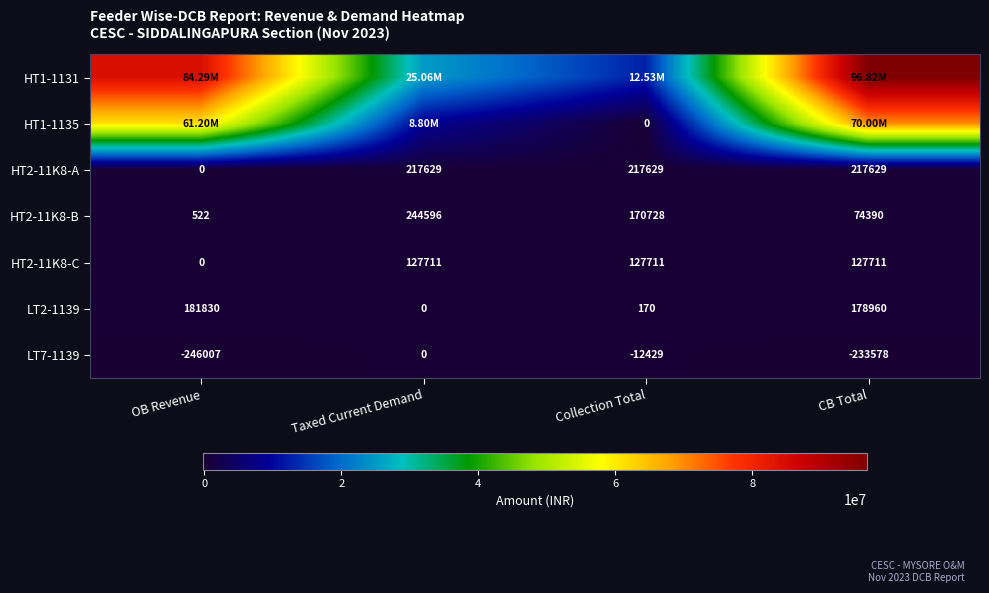

Where is HT2-11K8-C nearest to the value 63855?

OB Revenue